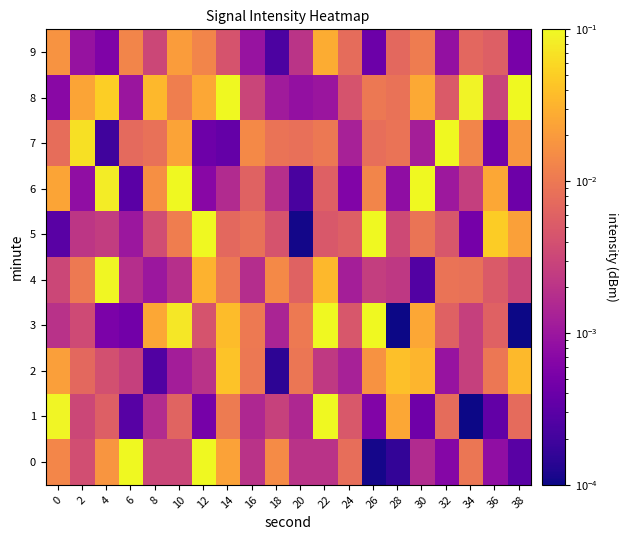

Which series has the widest spread of values?

1